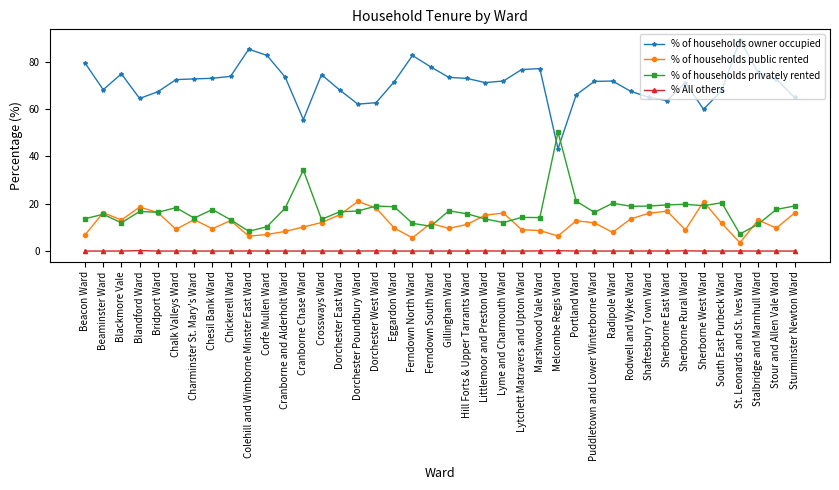

The value of % of households owner occupied at Portland Ward is 66.1. True or false?

True